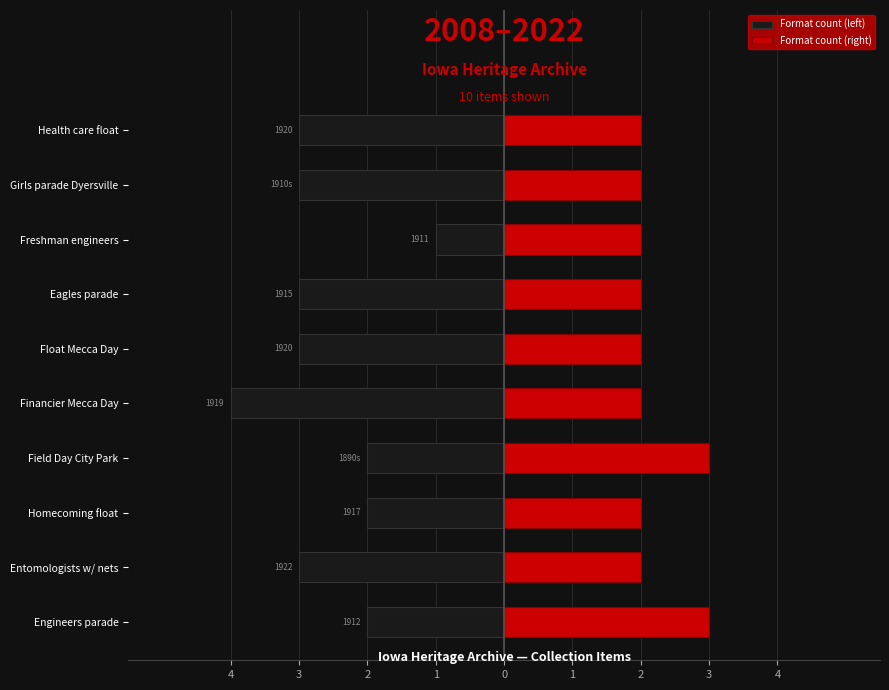

True or false: Format count (left) has a value of -5 at Girls parade Dyersville.

False